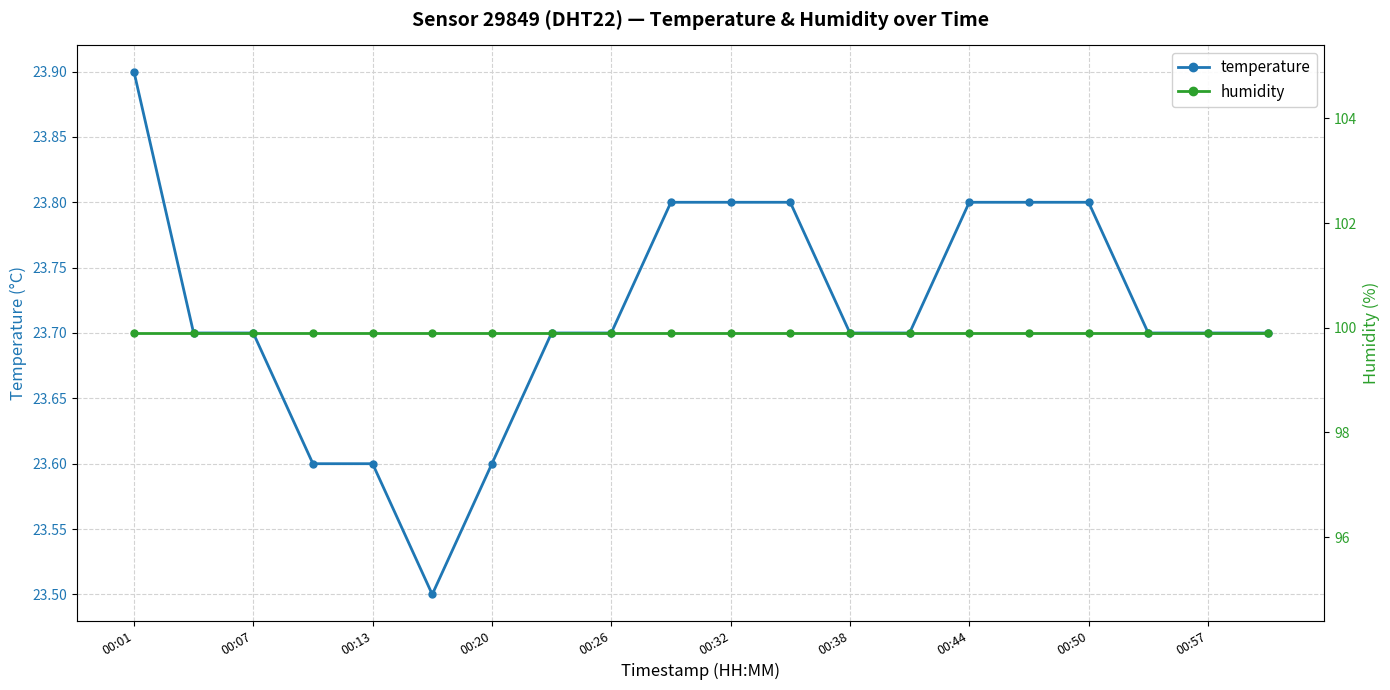

Is it true that temperature equals 23.9 at 00:01?

True